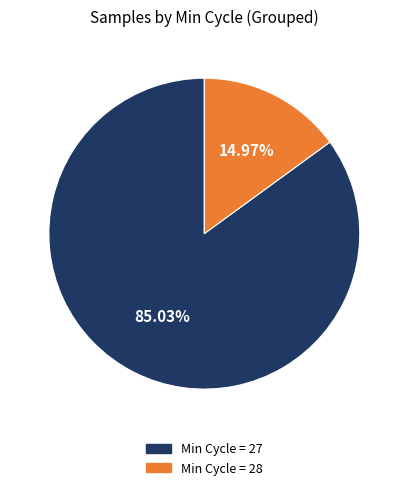

Approximately how many times larger is the value at Min Cycle = 27 compared to Min Cycle = 28?

5.7